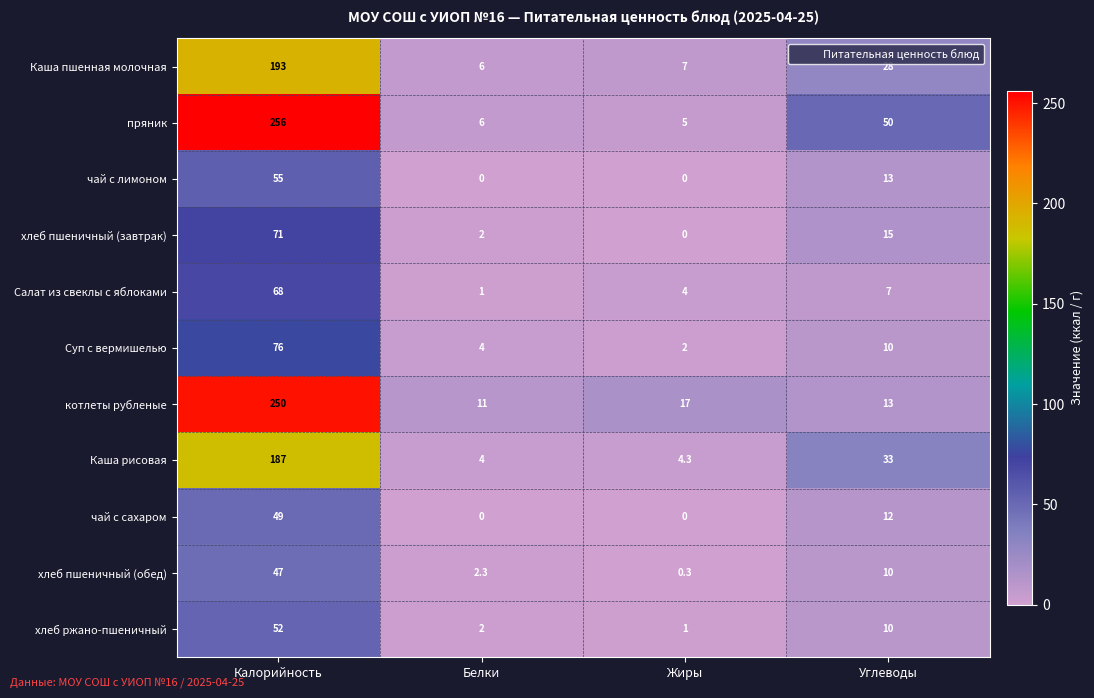

At how many categories does at least one series exceed 201?

1